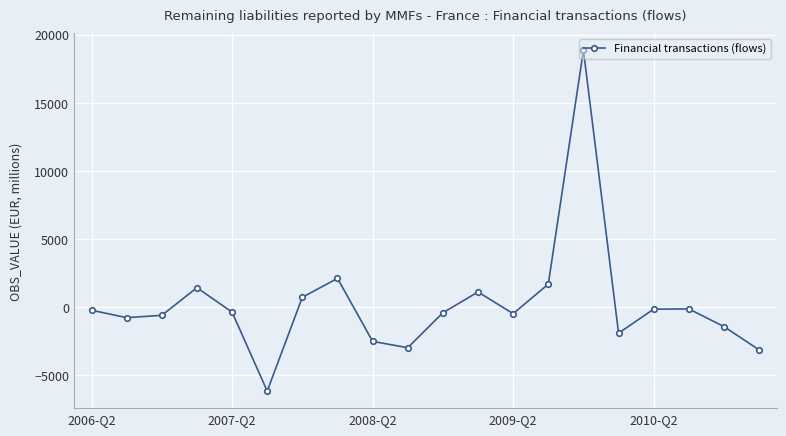

What is the maximum value shown in the chart?

18864